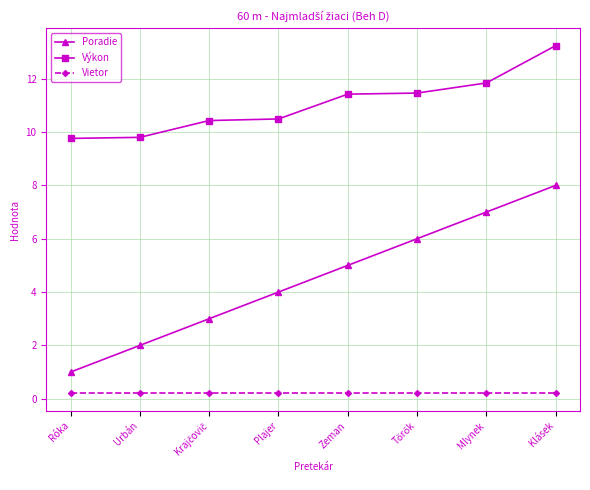

What is the average value of the Poradie series?

4.5